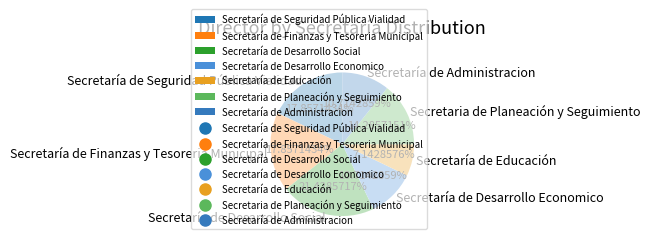

Is Secretaría de Desarrollo Economico the majority of the pie?

No